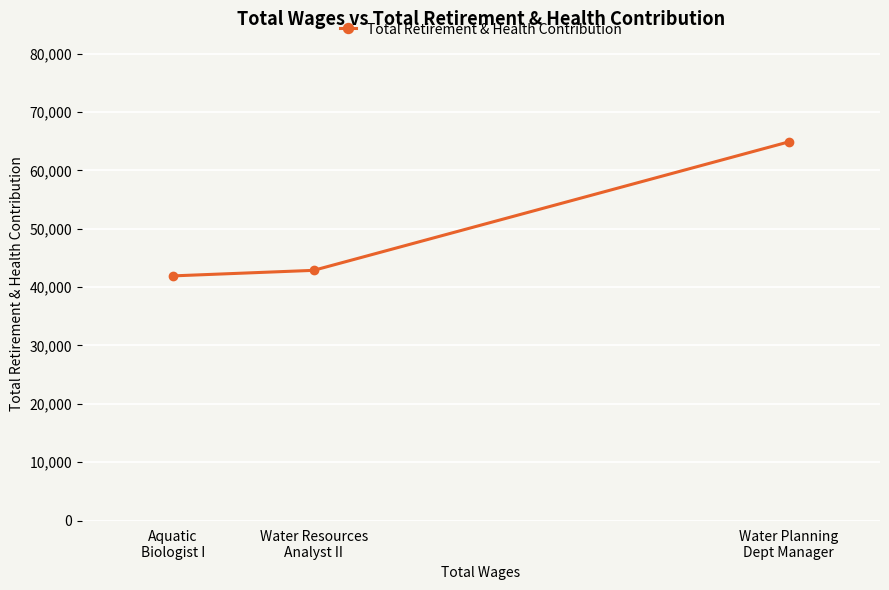

What is the maximum value shown in the chart?

64892